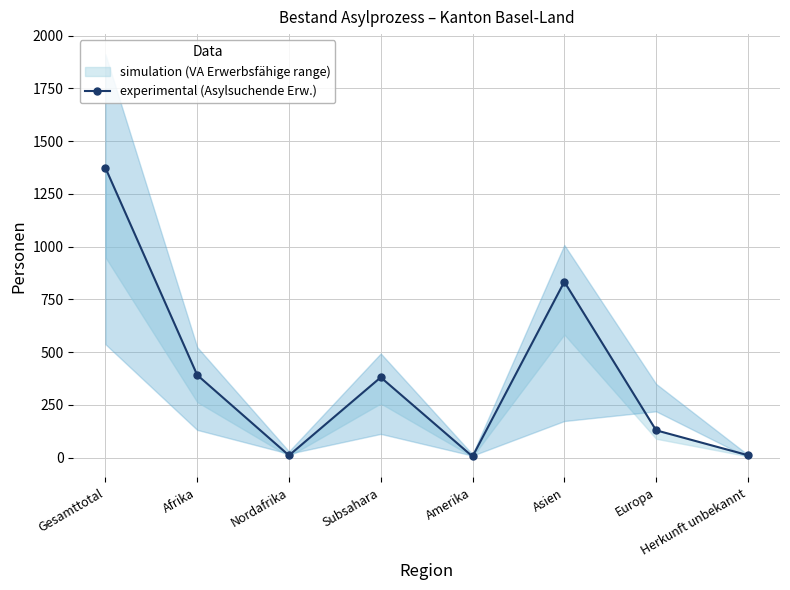

What is the difference between the maximum and minimum values?

1368